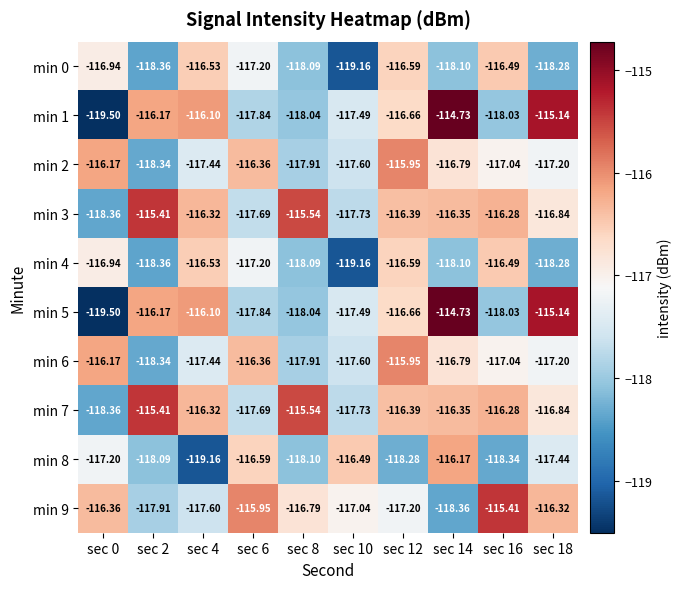

At how many categories does at least one series exceed -116?

7